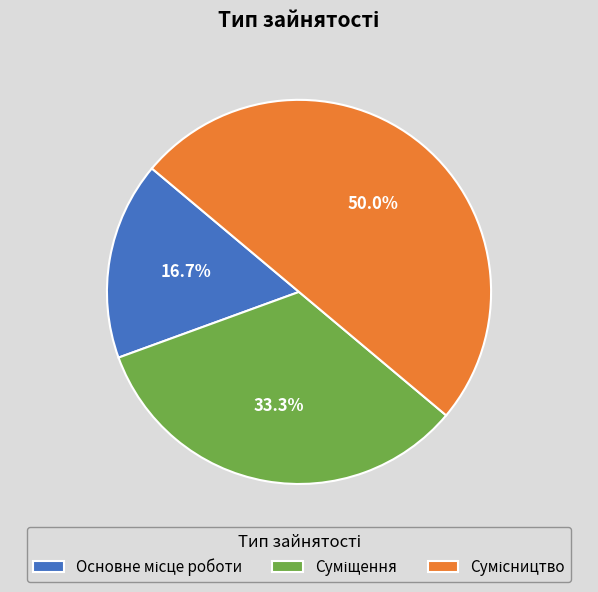

How many segments does this pie chart have?

3